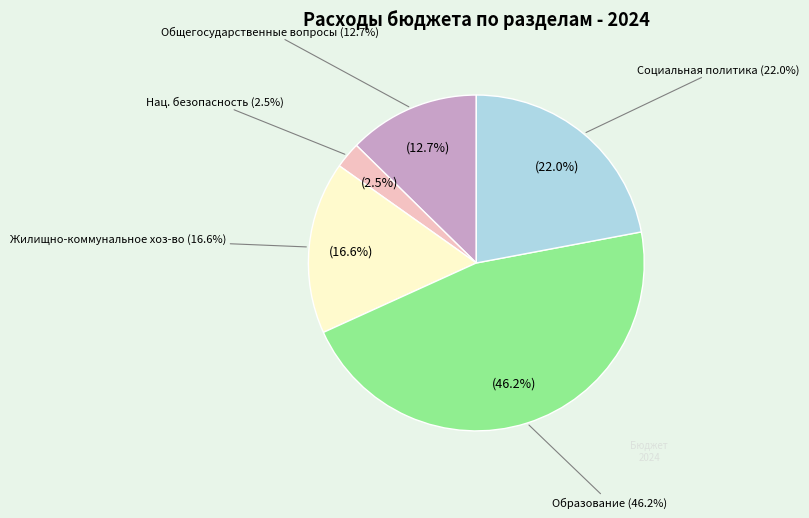

What is the smallest slice in the pie chart?

Национальная безопасность